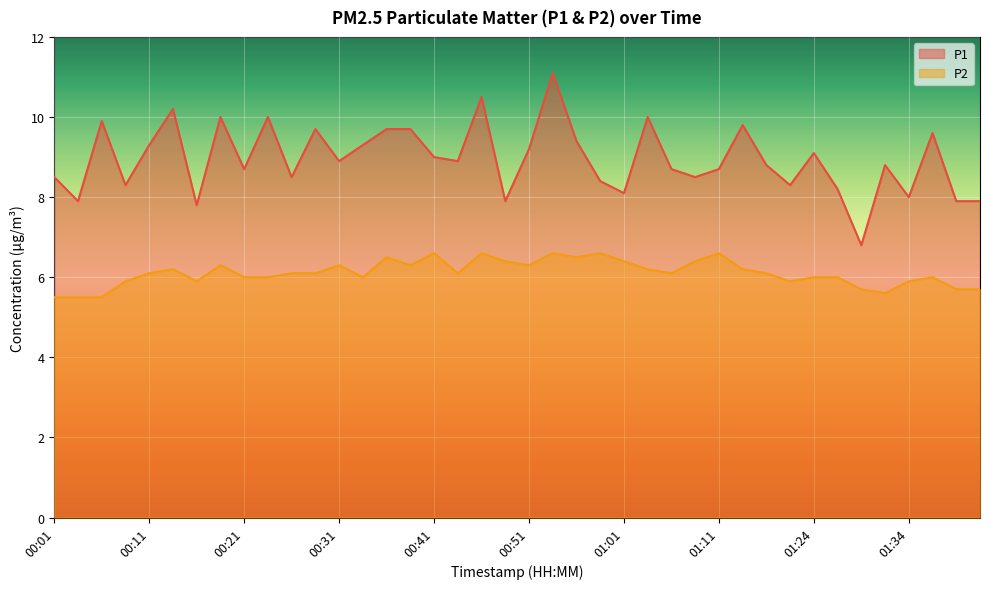

What is the label of the 3rd point from the right?

01:37